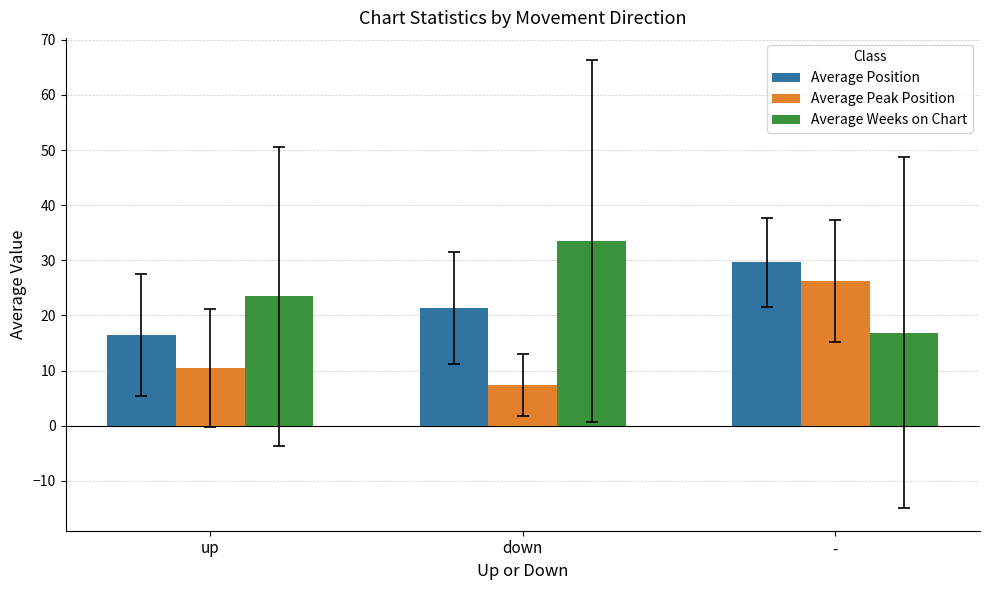

True or false: Average Position has a value of 52.4 at -.

False